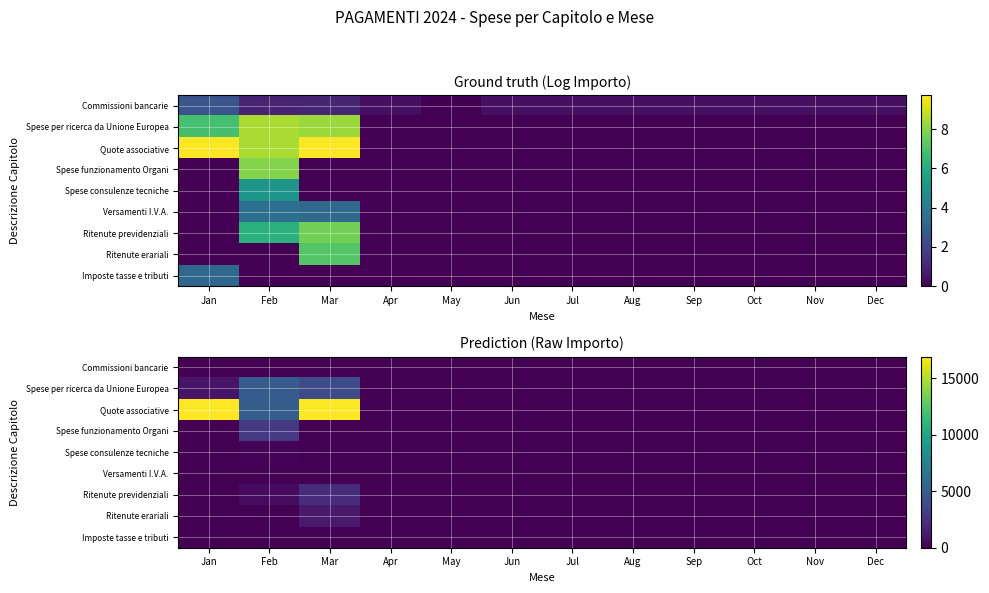

Where is Versamenti I.V.A. nearest to the value 17?

Mar